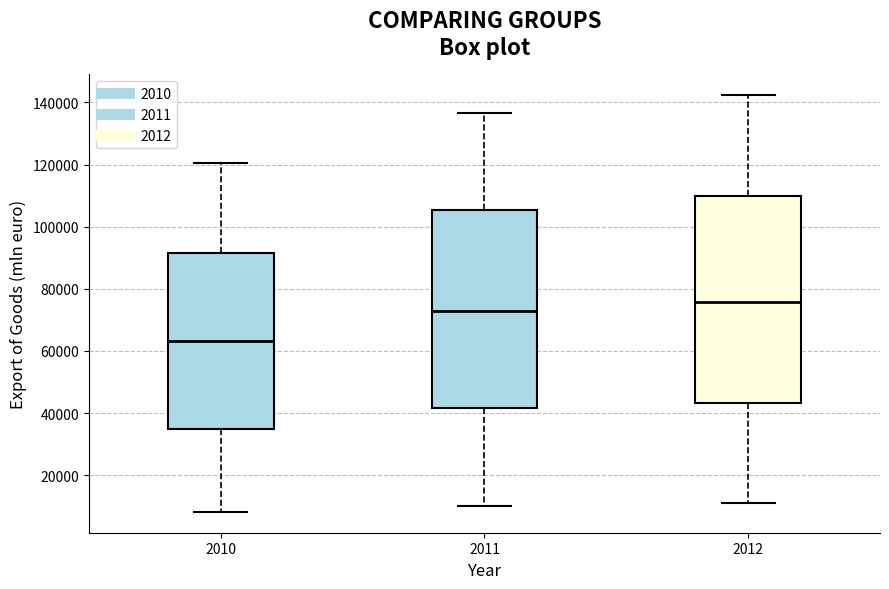

Reading left to right, read every box against the y-axis: the position of its median line, the range the box covers, and the ends of its whiskers. The values are not printed on the chart, so give them approximately, as read against the axis.

2010: median 64000, box 34000 to 92000, whiskers 8000 to 120000
2011: median 72000, box 42000 to 106000, whiskers 10000 to 136000
2012: median 76000, box 44000 to 110000, whiskers 10000 to 142000